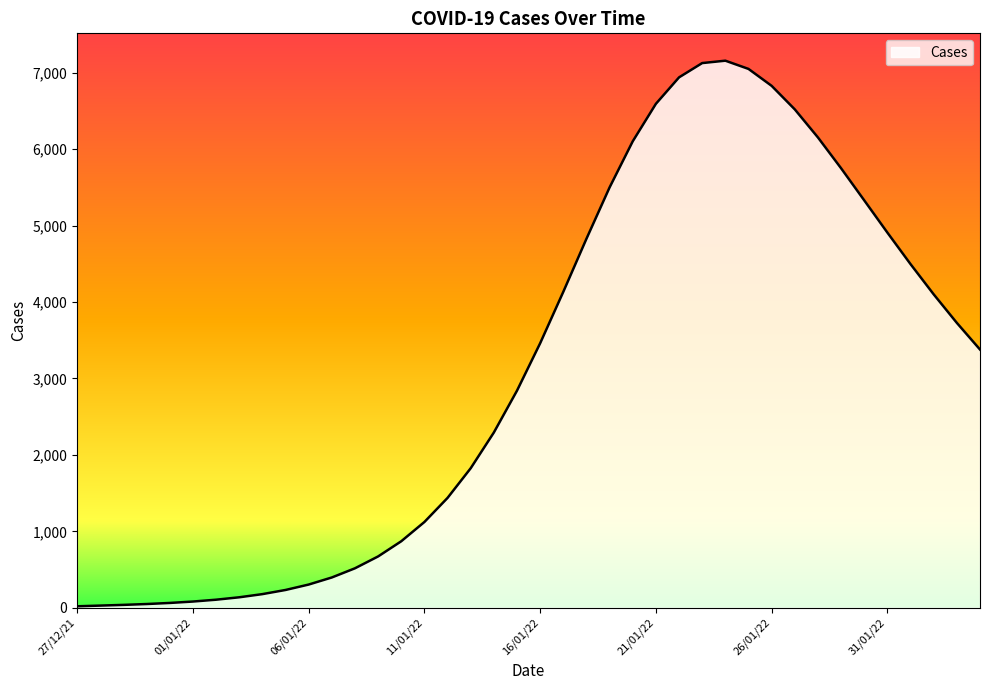

What is the greatest value displayed?

7157.3